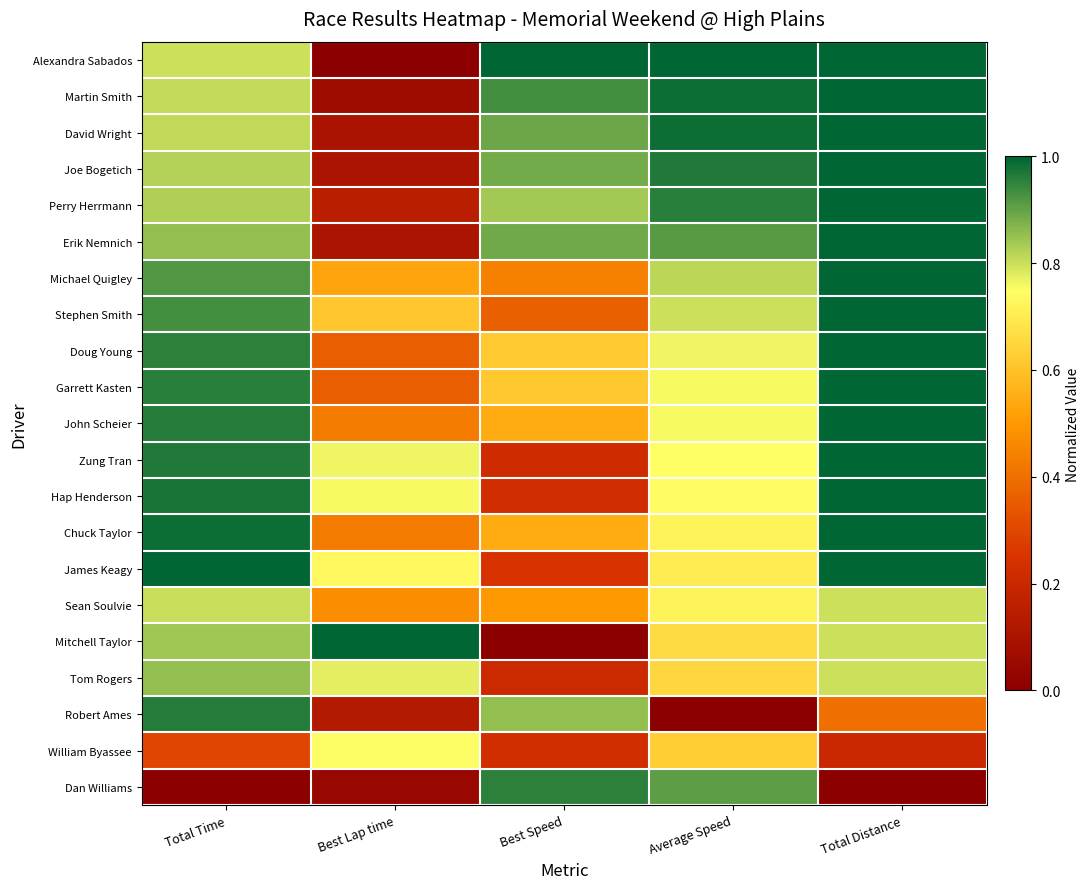

Reading right to left, transcribe all the data shown in this chart.

Alexandra Sabados: Total Distance=1.0	Average Speed=1.0	Best Speed=1.0	Best Lap time=0.0	Total Time=0.8
Martin Smith: Total Distance=1.0	Average Speed=1.0	Best Speed=0.9	Best Lap time=0.1	Total Time=0.8
David Wright: Total Distance=1.0	Average Speed=1.0	Best Speed=0.9	Best Lap time=0.1	Total Time=0.8
Joe Bogetich: Total Distance=1.0	Average Speed=1.0	Best Speed=0.9	Best Lap time=0.1	Total Time=0.8
Perry Herrmann: Total Distance=1.0	Average Speed=1.0	Best Speed=0.8	Best Lap time=0.1	Total Time=0.8
Erik Nemnich: Total Distance=1.0	Average Speed=0.9	Best Speed=0.9	Best Lap time=0.1	Total Time=0.9
Michael Quigley: Total Distance=1.0	Average Speed=0.8	Best Speed=0.4	Best Lap time=0.5	Total Time=0.9
Stephen Smith: Total Distance=1.0	Average Speed=0.8	Best Speed=0.4	Best Lap time=0.6	Total Time=0.9
Doug Young: Total Distance=1.0	Average Speed=0.8	Best Speed=0.6	Best Lap time=0.4	Total Time=1.0
Garrett Kasten: Total Distance=1.0	Average Speed=0.8	Best Speed=0.6	Best Lap time=0.4	Total Time=1.0
John Scheier: Total Distance=1.0	Average Speed=0.8	Best Speed=0.5	Best Lap time=0.4	Total Time=1.0
Zung Tran: Total Distance=1.0	Average Speed=0.7	Best Speed=0.2	Best Lap time=0.8	Total Time=1.0
Hap Henderson: Total Distance=1.0	Average Speed=0.7	Best Speed=0.2	Best Lap time=0.8	Total Time=1.0
Chuck Taylor: Total Distance=1.0	Average Speed=0.7	Best Speed=0.5	Best Lap time=0.4	Total Time=1.0
James Keagy: Total Distance=1.0	Average Speed=0.7	Best Speed=0.2	Best Lap time=0.7	Total Time=1.0
Sean Soulvie: Total Distance=0.8	Average Speed=0.7	Best Speed=0.5	Best Lap time=0.5	Total Time=0.8
Mitchell Taylor: Total Distance=0.8	Average Speed=0.7	Best Speed=0.0	Best Lap time=1.0	Total Time=0.8
Tom Rogers: Total Distance=0.8	Average Speed=0.6	Best Speed=0.2	Best Lap time=0.8	Total Time=0.9
Robert Ames: Total Distance=0.4	Average Speed=0.0	Best Speed=0.9	Best Lap time=0.1	Total Time=1.0
William Byassee: Total Distance=0.2	Average Speed=0.6	Best Speed=0.2	Best Lap time=0.8	Total Time=0.3
Dan Williams: Total Distance=0.0	Average Speed=0.9	Best Speed=1.0	Best Lap time=0.0	Total Time=0.0